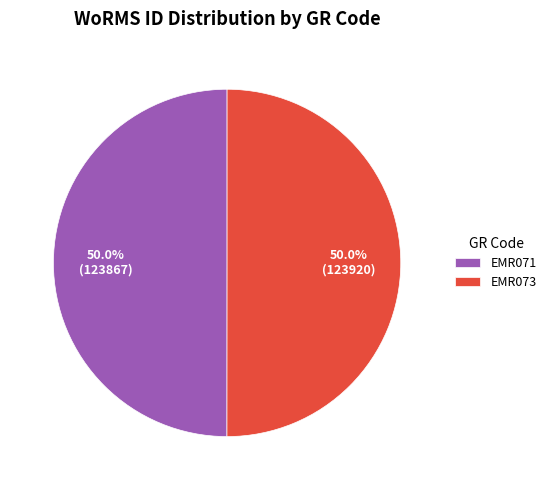

What percentage do EMR071 and EMR073 together represent?

100.0%